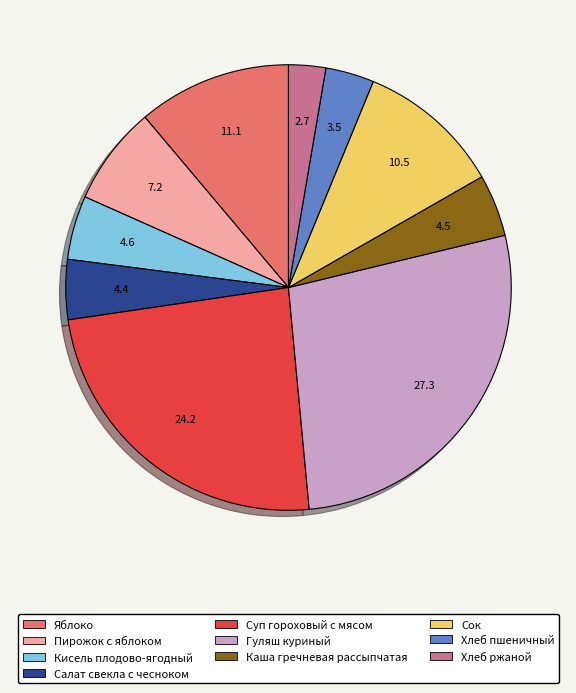

Approximately how many times larger is the value at Каша гречневая рассыпчатая compared to Сок?

0.4